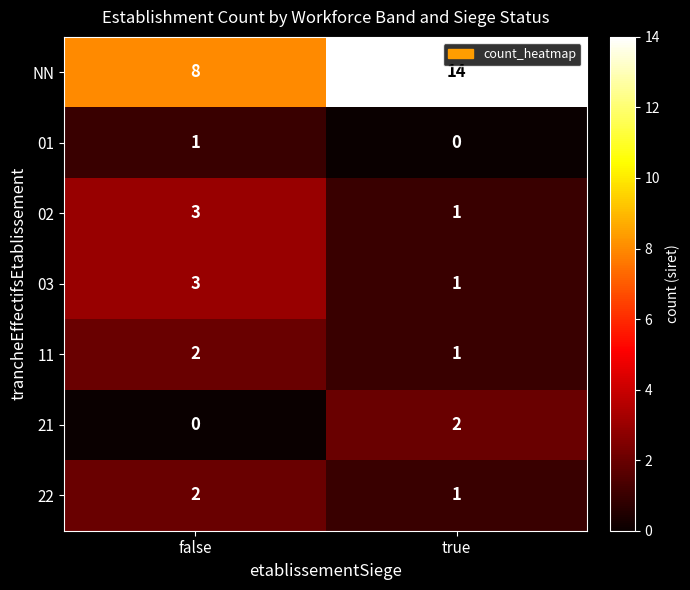

What is the total value across all series at false?

19